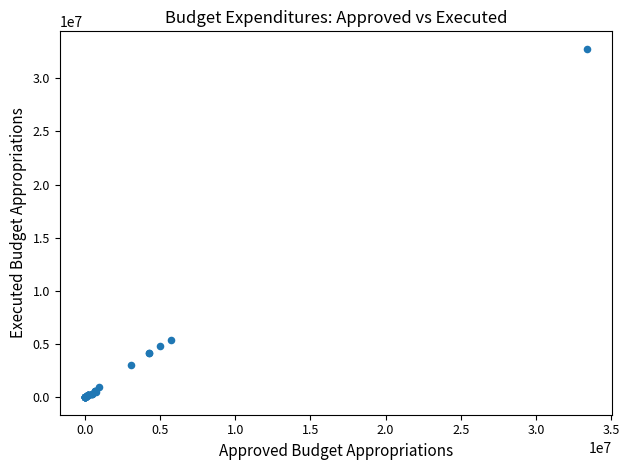

What Y value in the scatter plot is closest to 16390411?

5358915.1